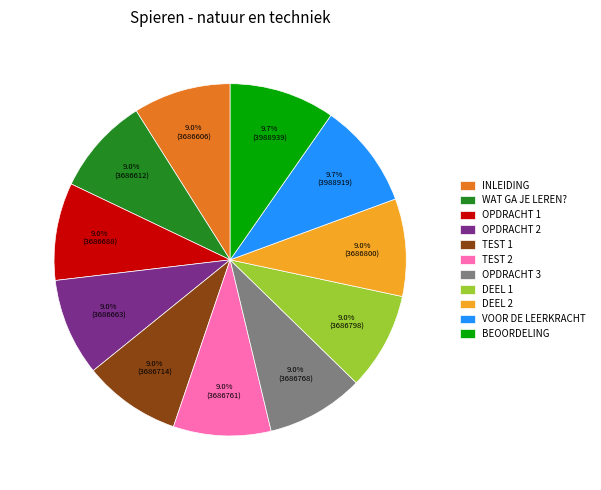

Is the sum of DEEL 2 and OPDRACHT 1 greater than half?

No